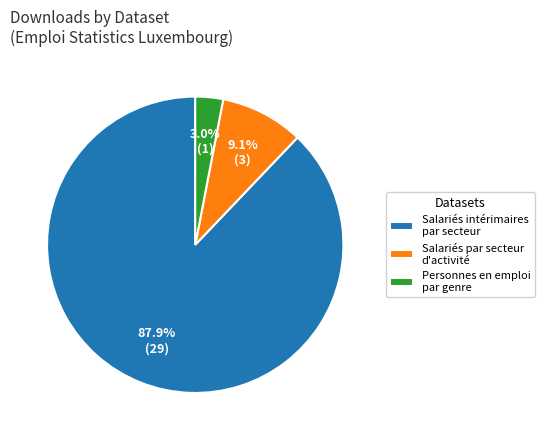

Approximately how many times larger is the value at Salariés par secteur d'activité compared to Personnes en emploi par genre?

3.0